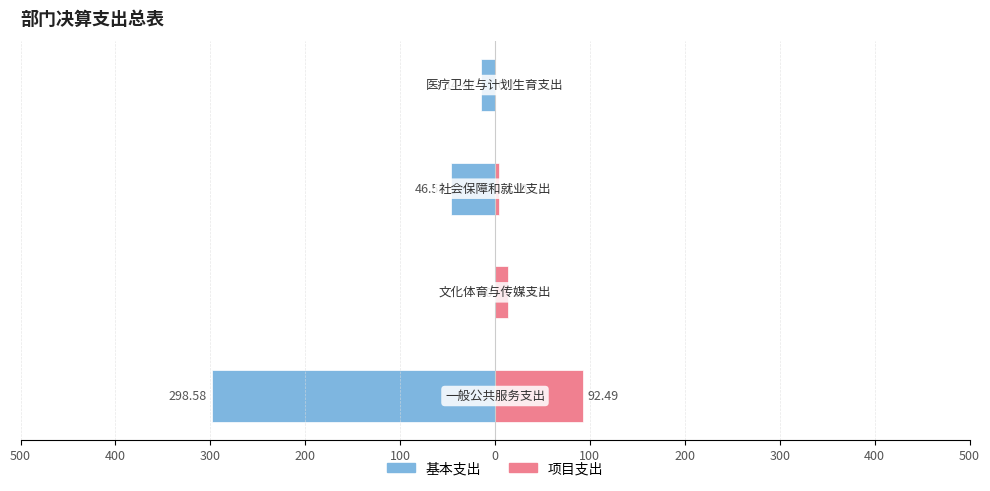

Reading left to right, extract all data points from this chart.

基本支出: -298.6	0.0	-46.5	-14.5
项目支出: 92.5	13.5	4.4	0.0